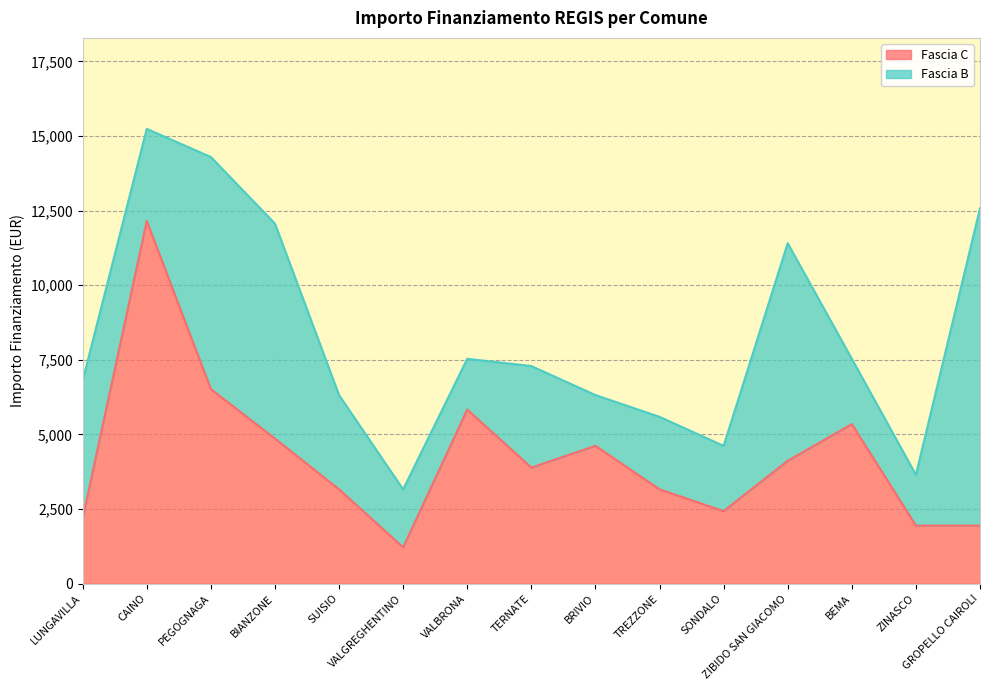

What position from the left is GROPELLO CAIROLI?

15